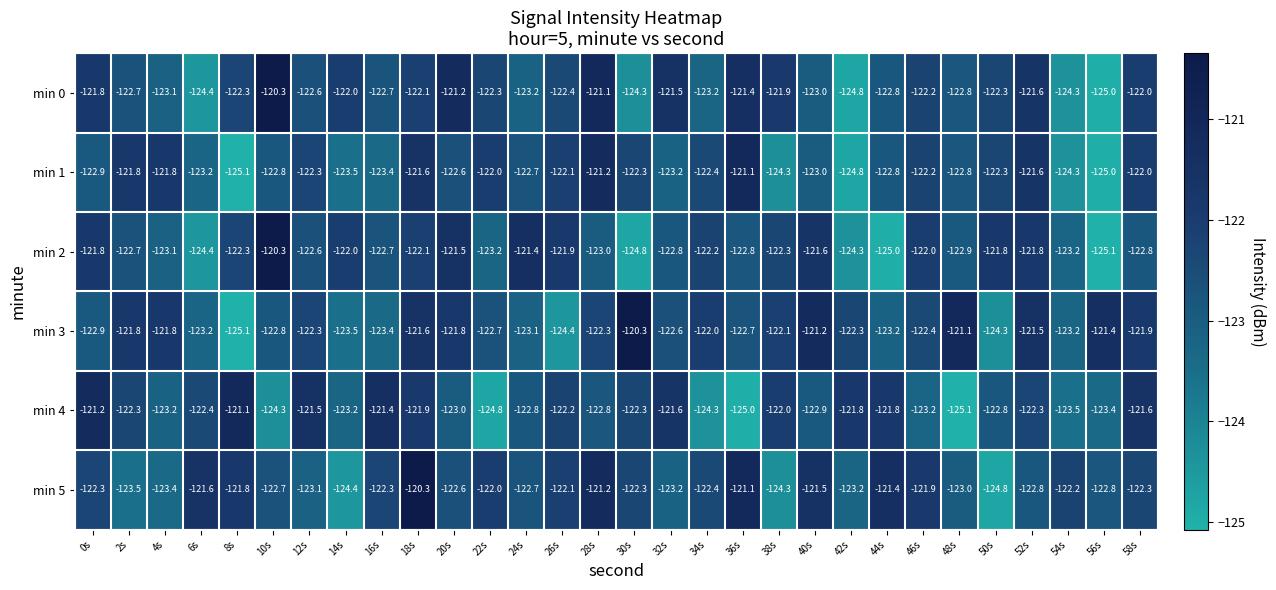

How many data points in min 3 are less than -122?

19